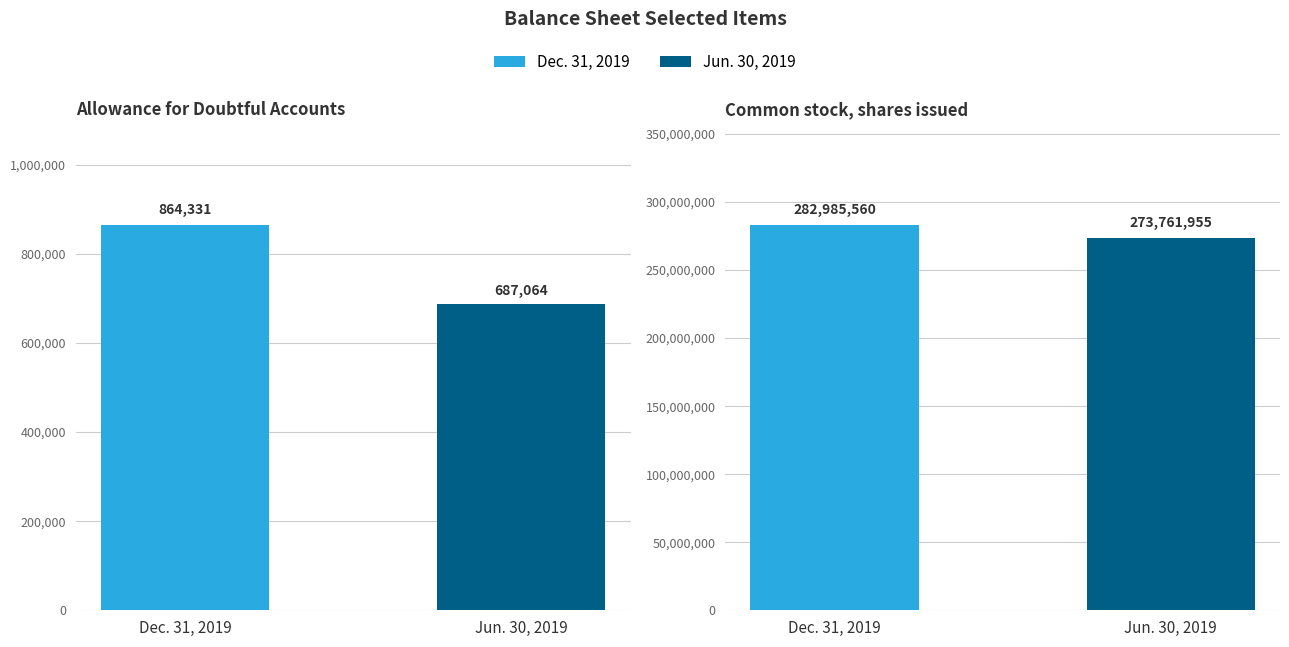

What is the difference between the Dec. 31, 2019 values at Allowance for Doubtful Accounts and Common stock, shares issued?

282121229